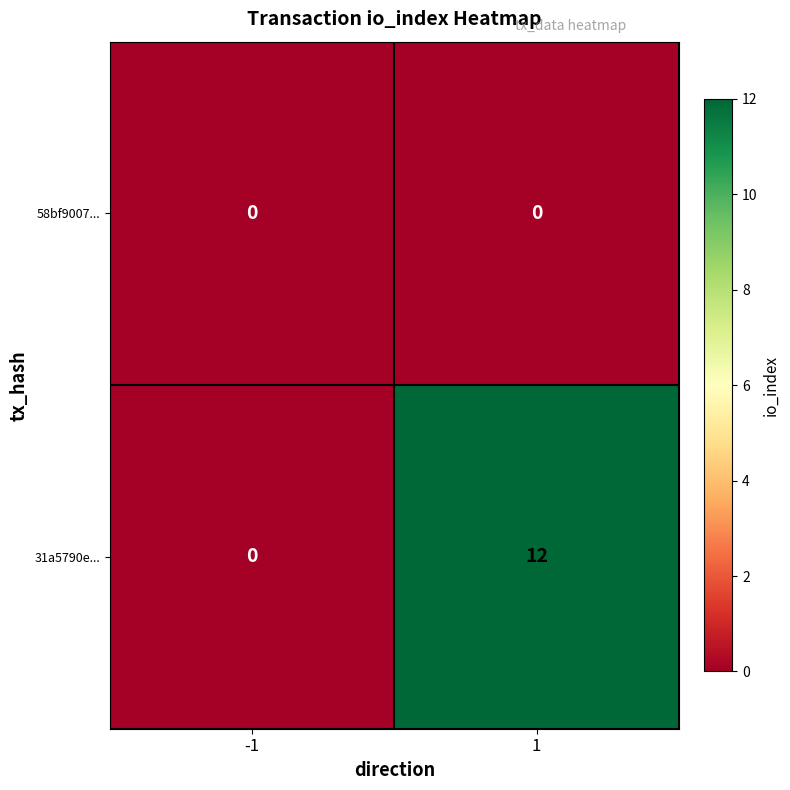

What is the maximum value shown in the chart?

12